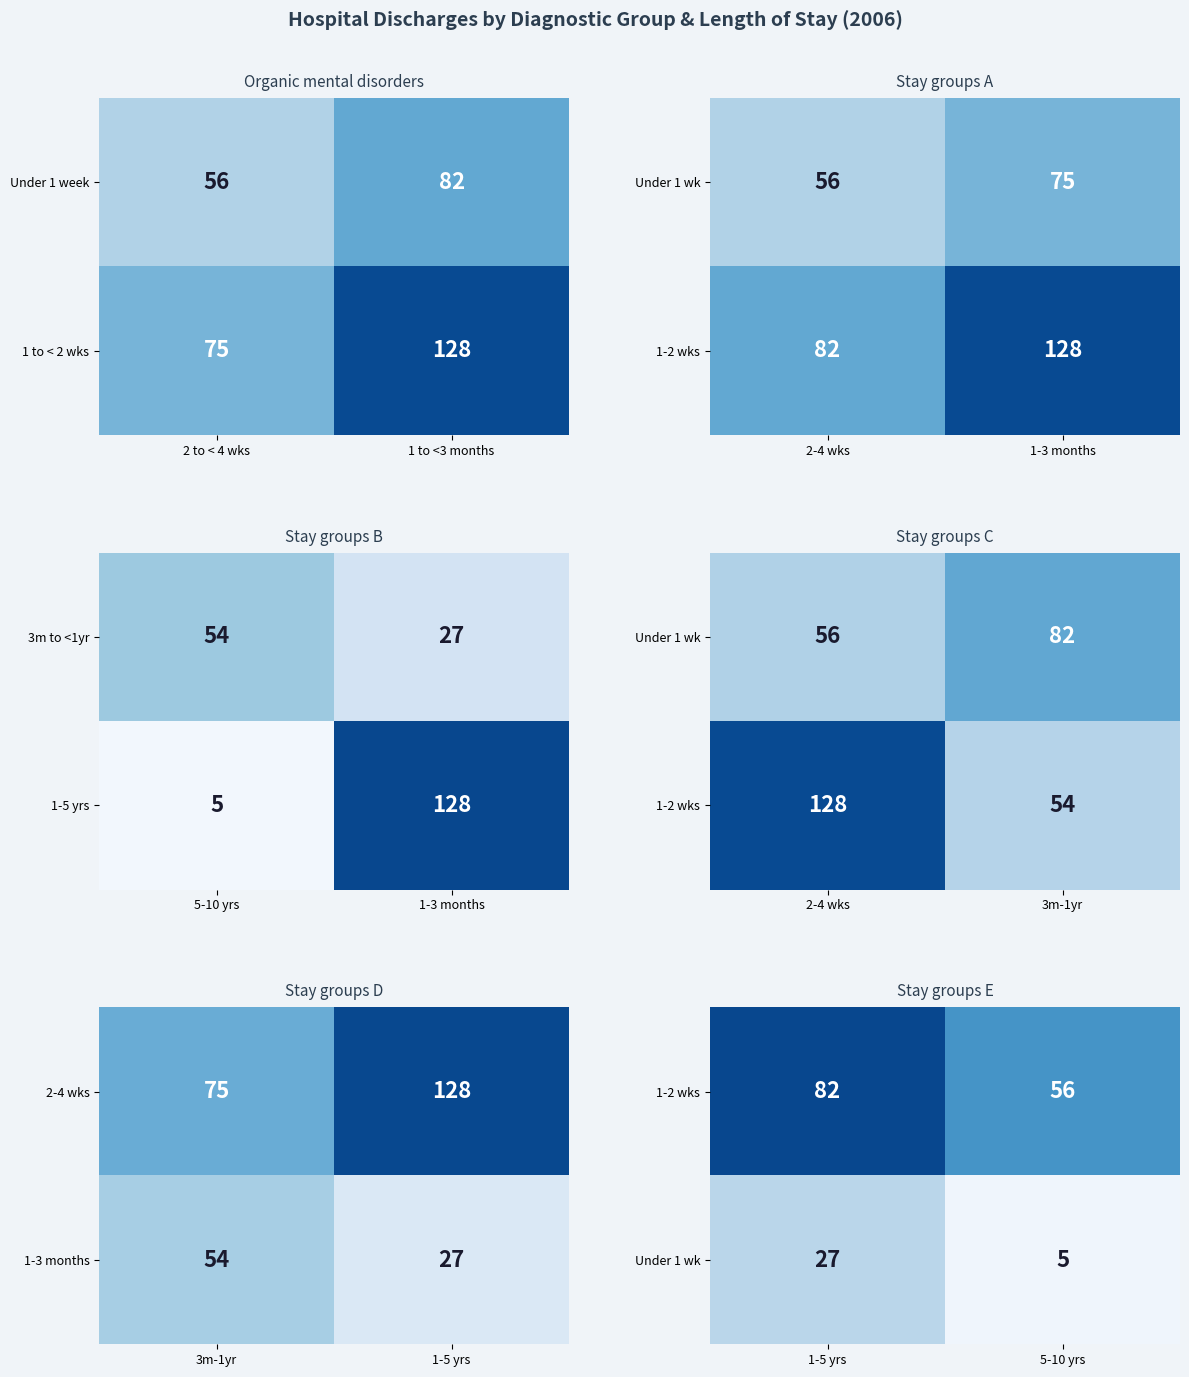

Is the value of 1 to < 2 wks at 2 to < 4 wks greater than the value of Under 1 week at 1 to <3 months?

No